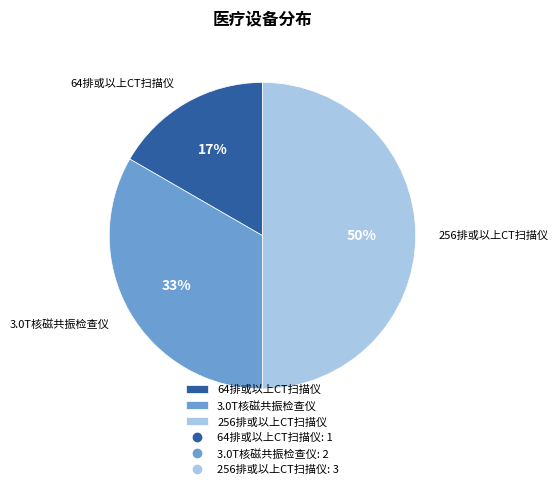

How many segments does this pie chart have?

3